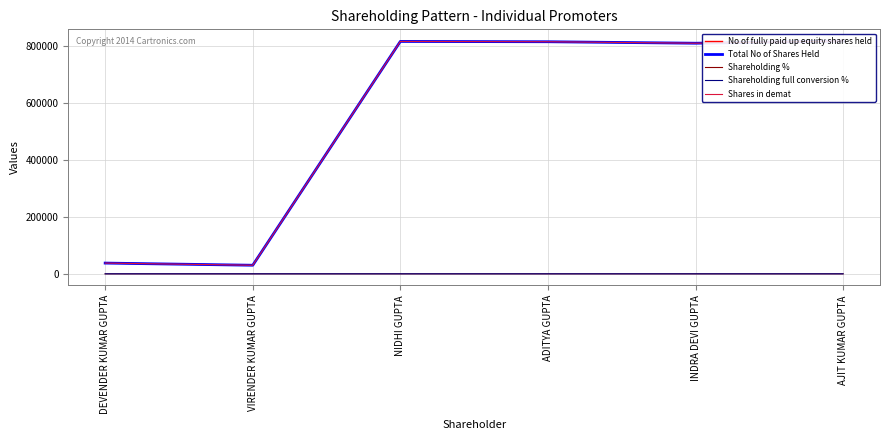

Reading left to right, what are all the values shown in this chart?

No of fully paid up equity shares held: 37800.0	30200.0	817401.0	816301.0	811102.0	818996.0
Total No of Shares Held: 37800.0	30200.0	817401.0	816301.0	811102.0	818996.0
Shareholding %: 0.6	0.5	13.6	13.6	13.5	13.6
Shareholding full conversion %: 0.6	0.5	13.6	13.6	13.5	13.6
Shares in demat: 37800.0	30200.0	817401.0	816301.0	811102.0	818996.0